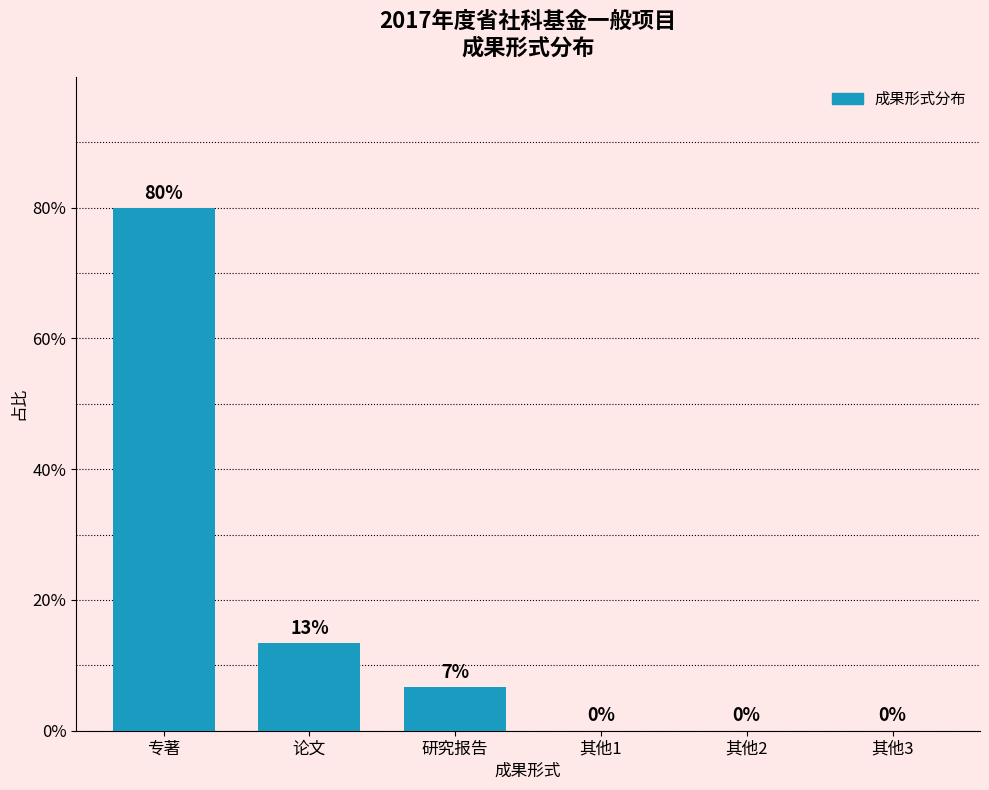

What is the sum of all values?

100.0